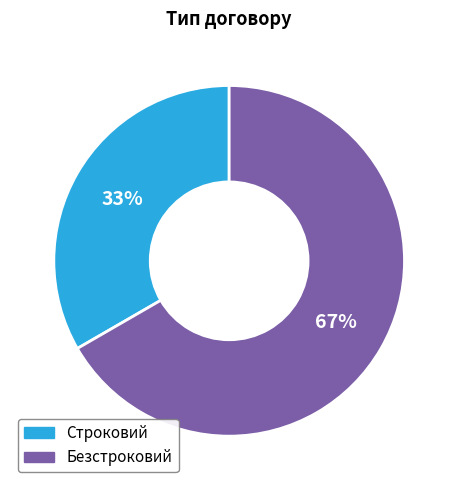

To the nearest percent, what percentage of the pie is Безстроковий?

67%